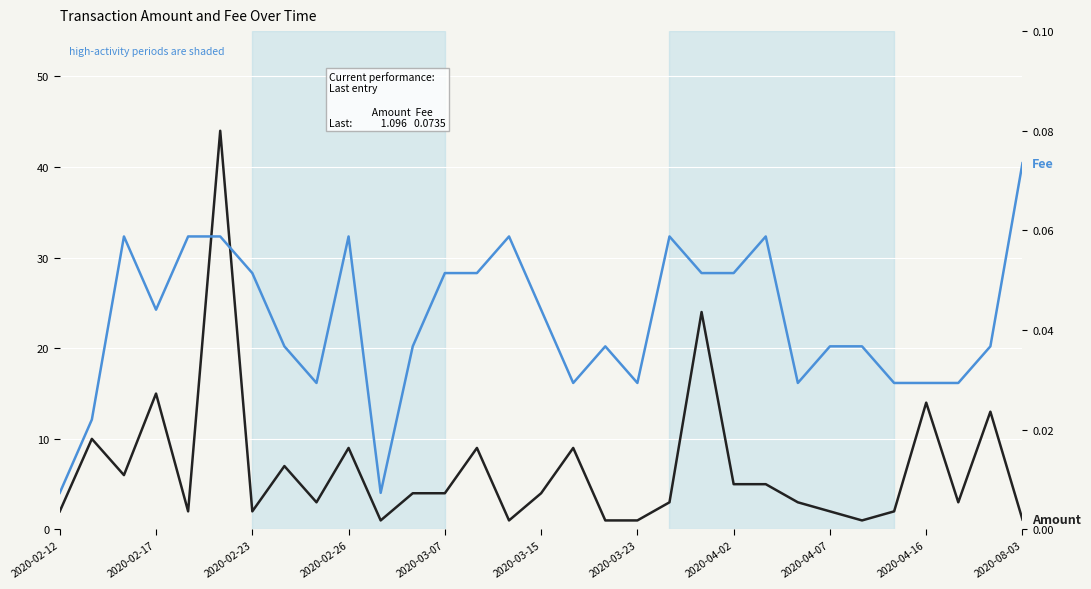

Count the number of categories in the chart.

31